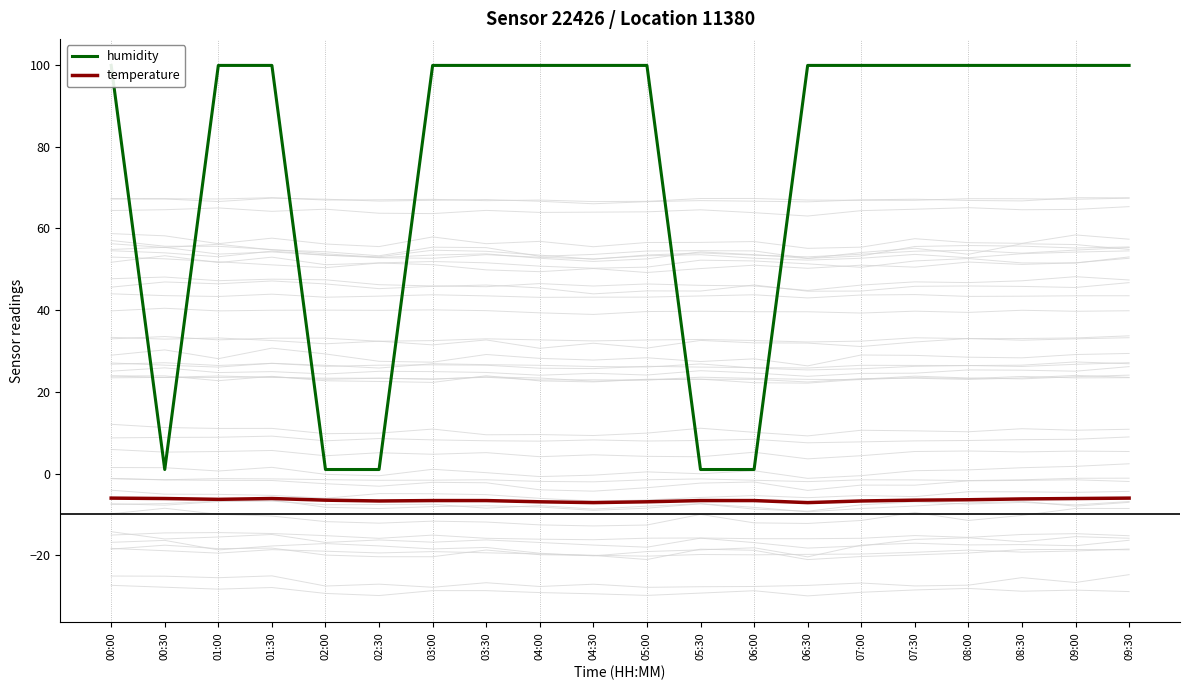

Reading right to left, list all the values displayed in this chart.

humidity: 09:30=99.9	09:00=99.9	08:30=99.9	08:00=99.9	07:30=99.9	07:00=99.9	06:30=99.9	06:00=1.0	05:30=1.0	05:00=99.9	04:30=99.9	04:00=99.9	03:30=99.9	03:00=99.9	02:30=1.0	02:00=1.0	01:30=99.9	01:00=99.9	00:30=1.0	00:00=99.9
temperature: 09:30=-6.0	09:00=-6.1	08:30=-6.2	08:00=-6.4	07:30=-6.5	07:00=-6.7	06:30=-7.1	06:00=-6.6	05:30=-6.6	05:00=-6.9	04:30=-7.1	04:00=-6.9	03:30=-6.6	03:00=-6.6	02:30=-6.7	02:00=-6.5	01:30=-6.1	01:00=-6.3	00:30=-6.1	00:00=-6.0